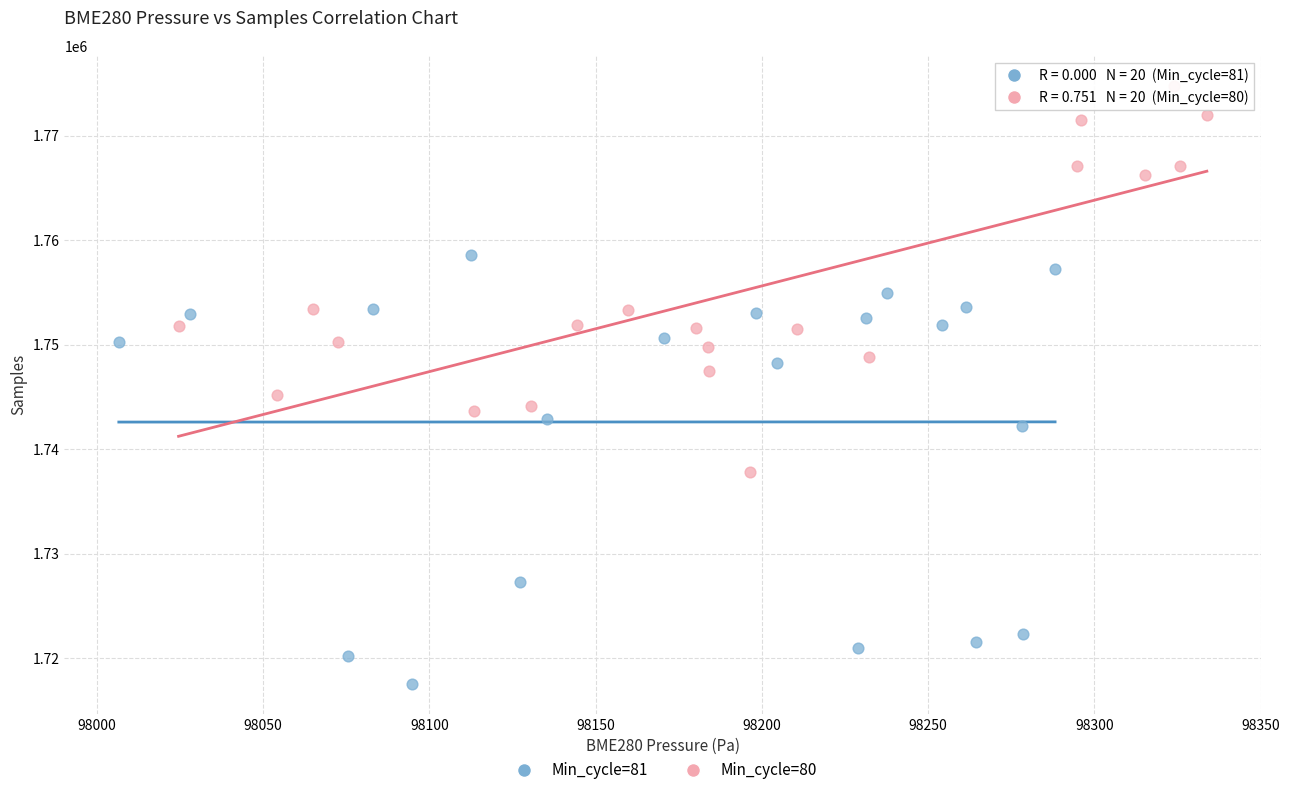

Which series contains the lowest Y value?

Min_cycle=81